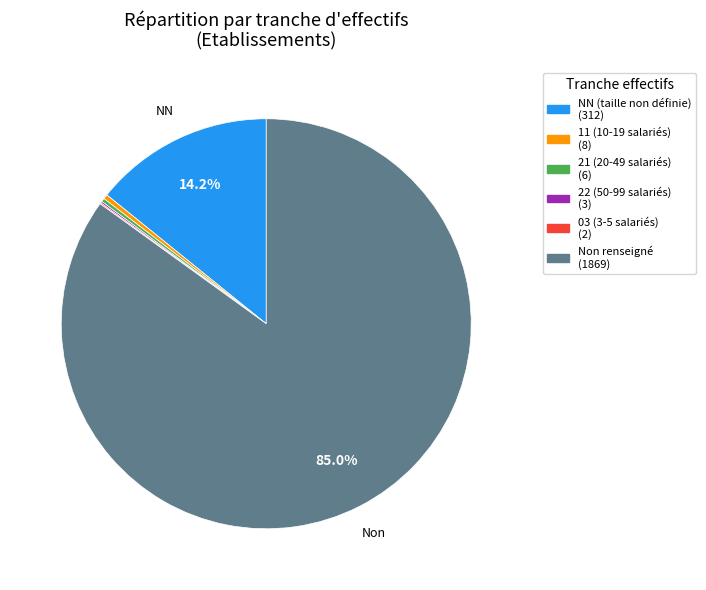

Is there a majority slice in this chart?

Yes